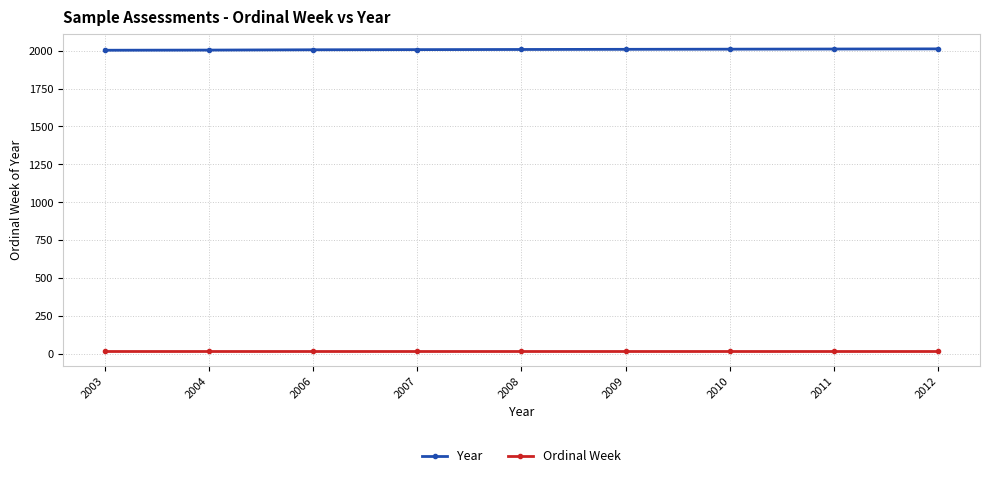

Rank the series at 2006 from highest to lowest value.

Year, Ordinal Week